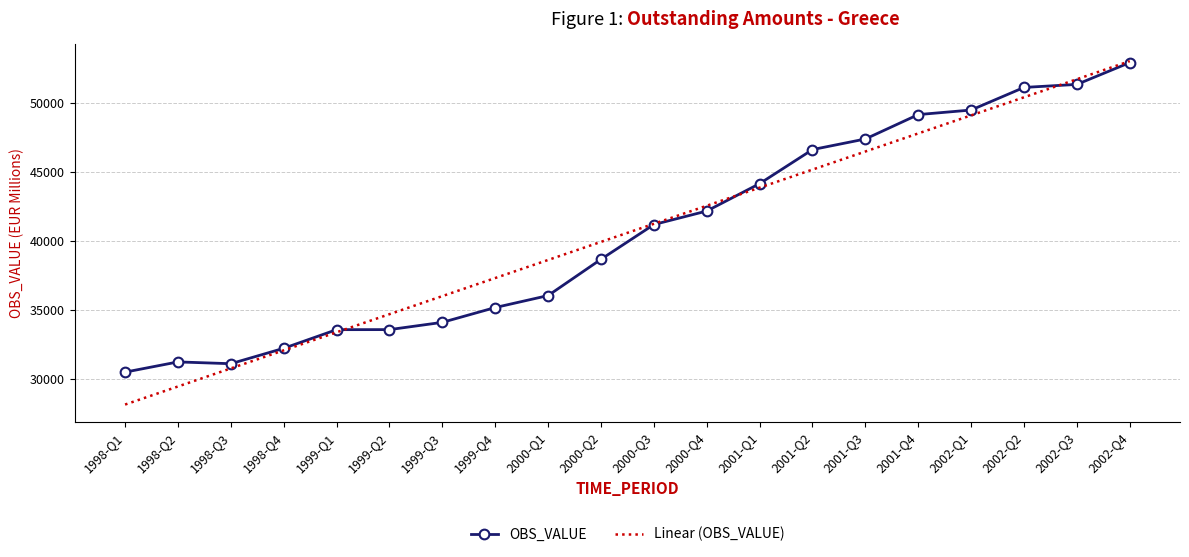

Count the number of categories in the chart.

20